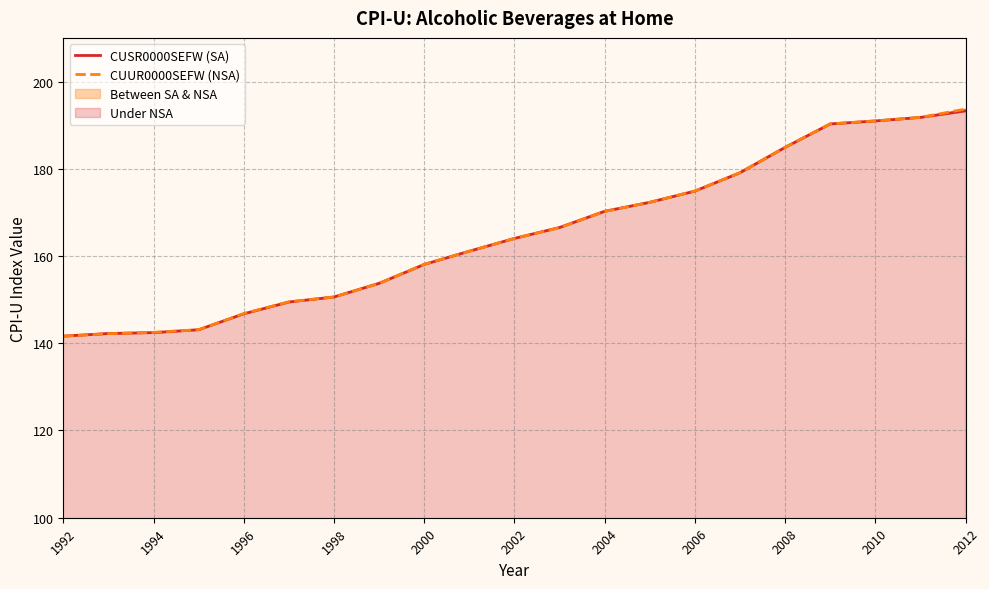

True or false: CUSR0000SEFW (SA) and CUUR0000SEFW (NSA) cross at least once.

True